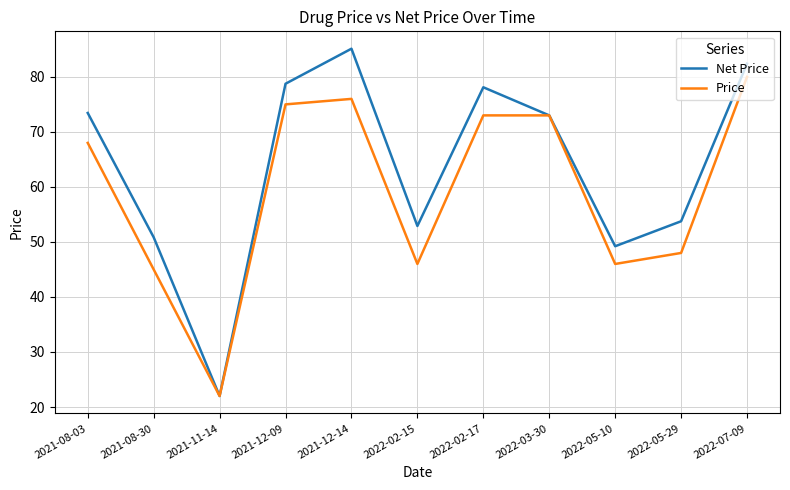

The Net Price series shows 53.8 at 2022-05-29. True or false?

True